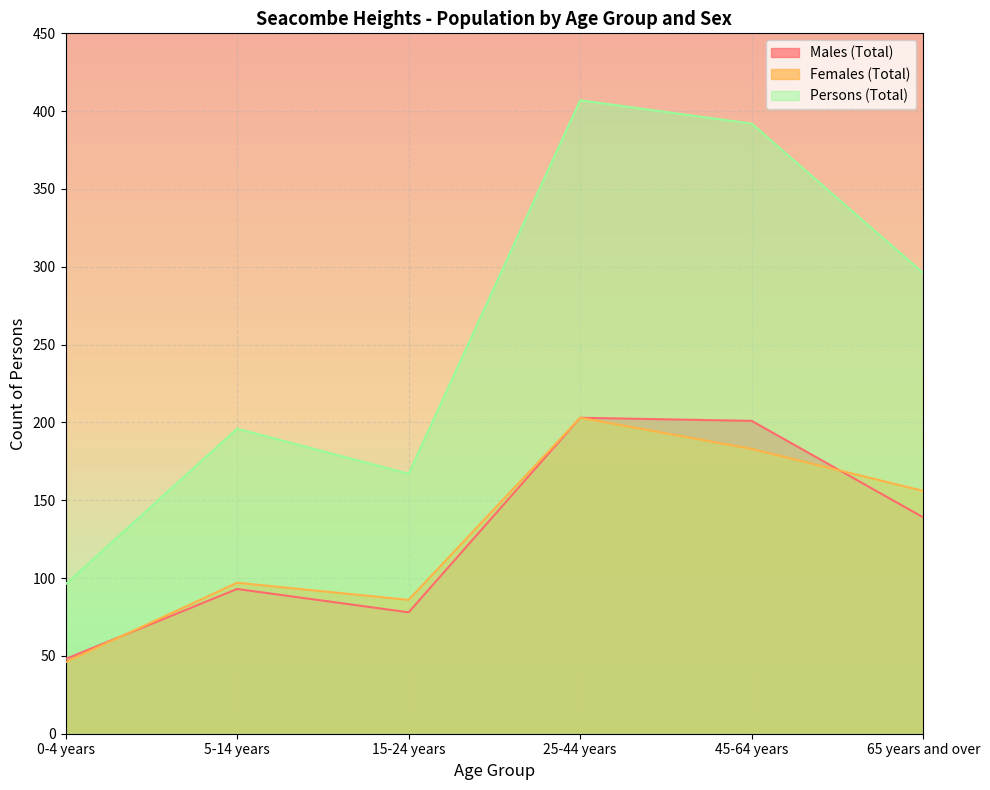

What are all the series names shown in the legend?

Males (Total), Females (Total), Persons (Total)